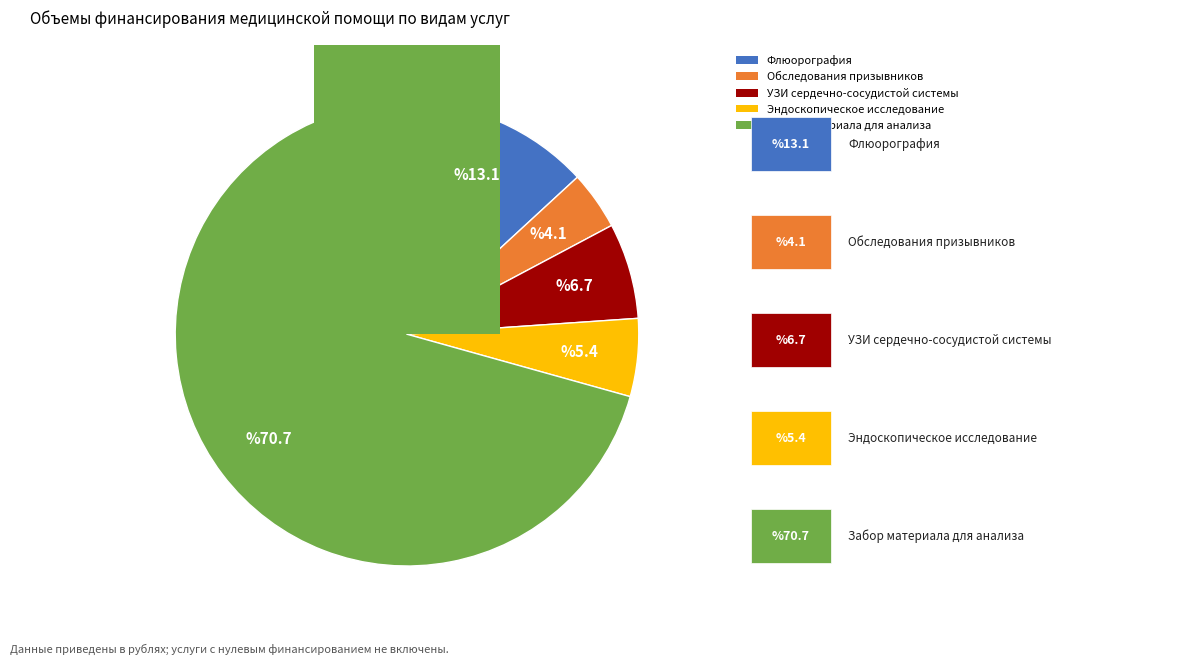

Which category accounts for the majority?

Забор материала для проведения анализа